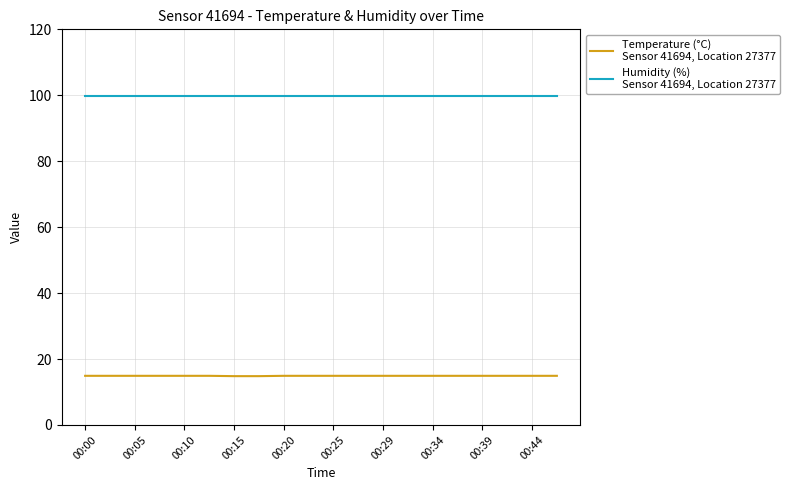

What is the greatest value displayed?

99.9